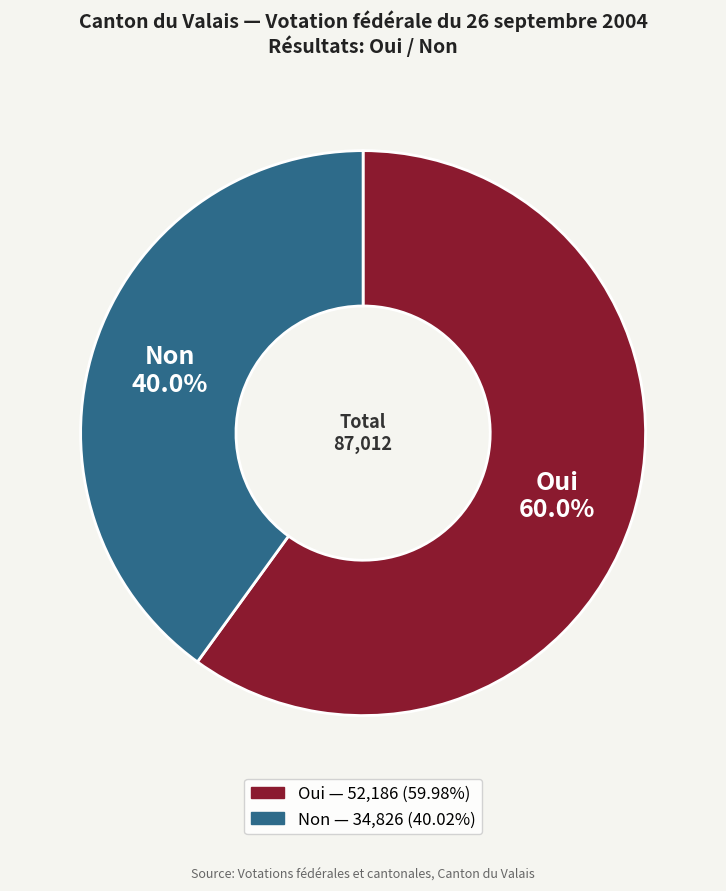

Combined, what portion of the pie is Non and Oui?

100.0%